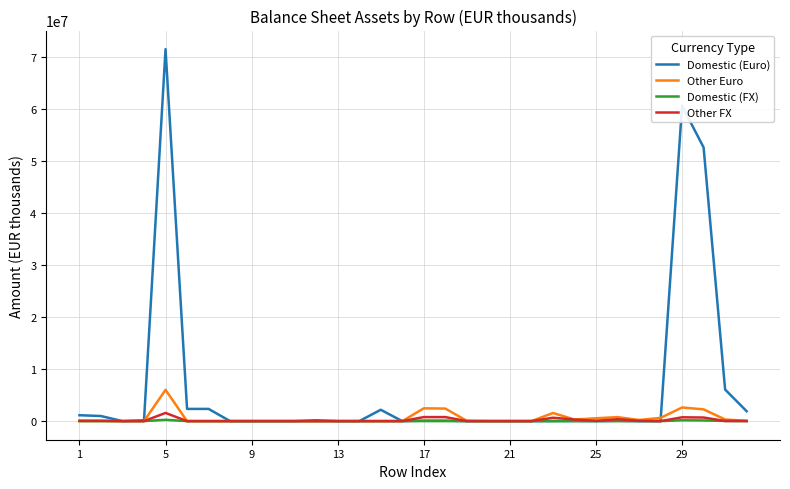

Which series has the widest spread of values?

Domestic (Euro)